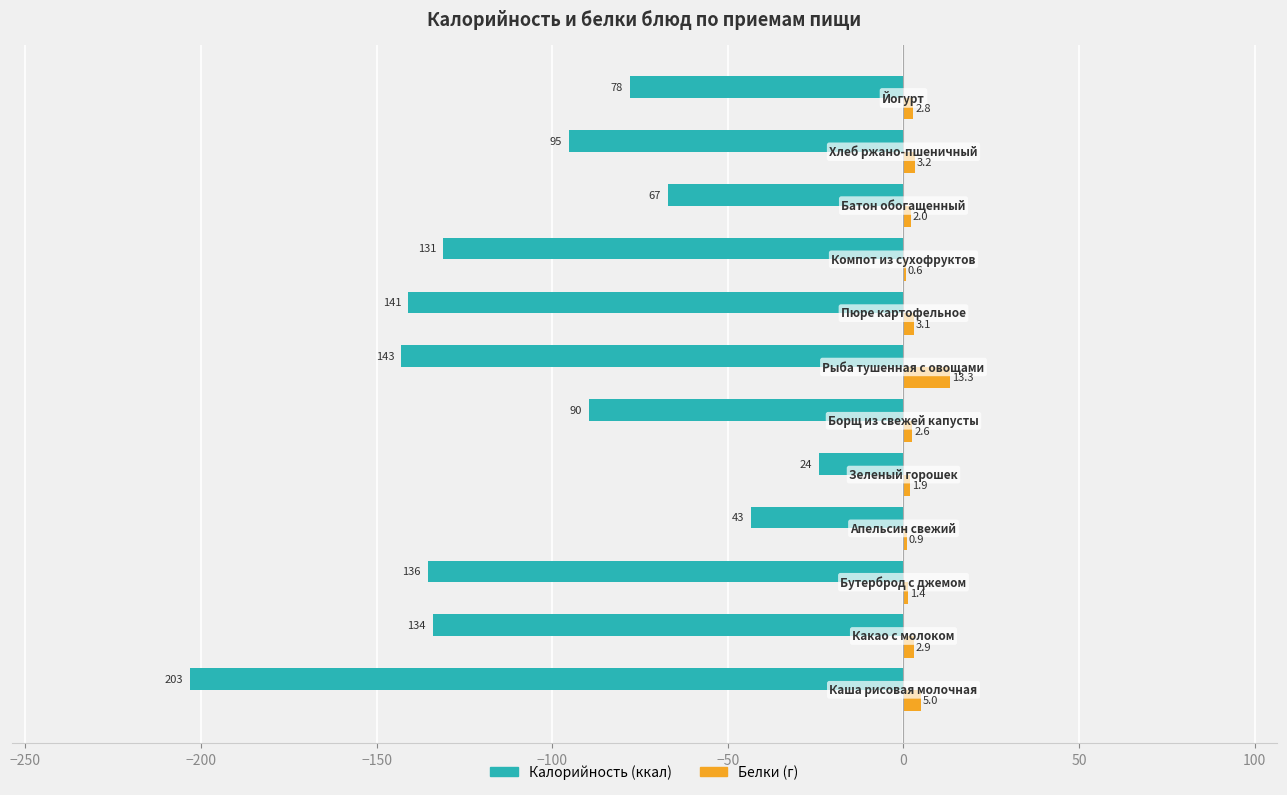

What is the maximum value shown in the chart?

13.3